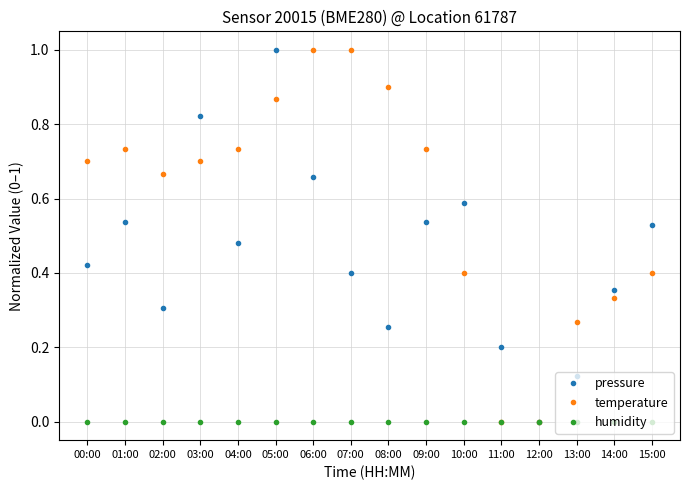

At which category does temperature reach its first local peak?

01:00